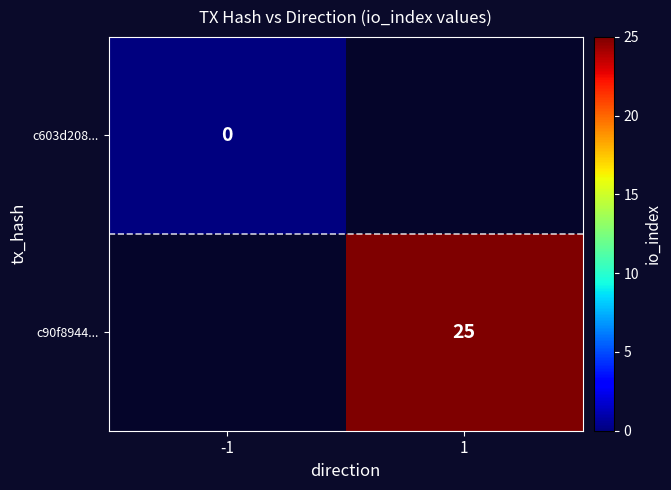

How many positive values does the c90f8944... series have?

1